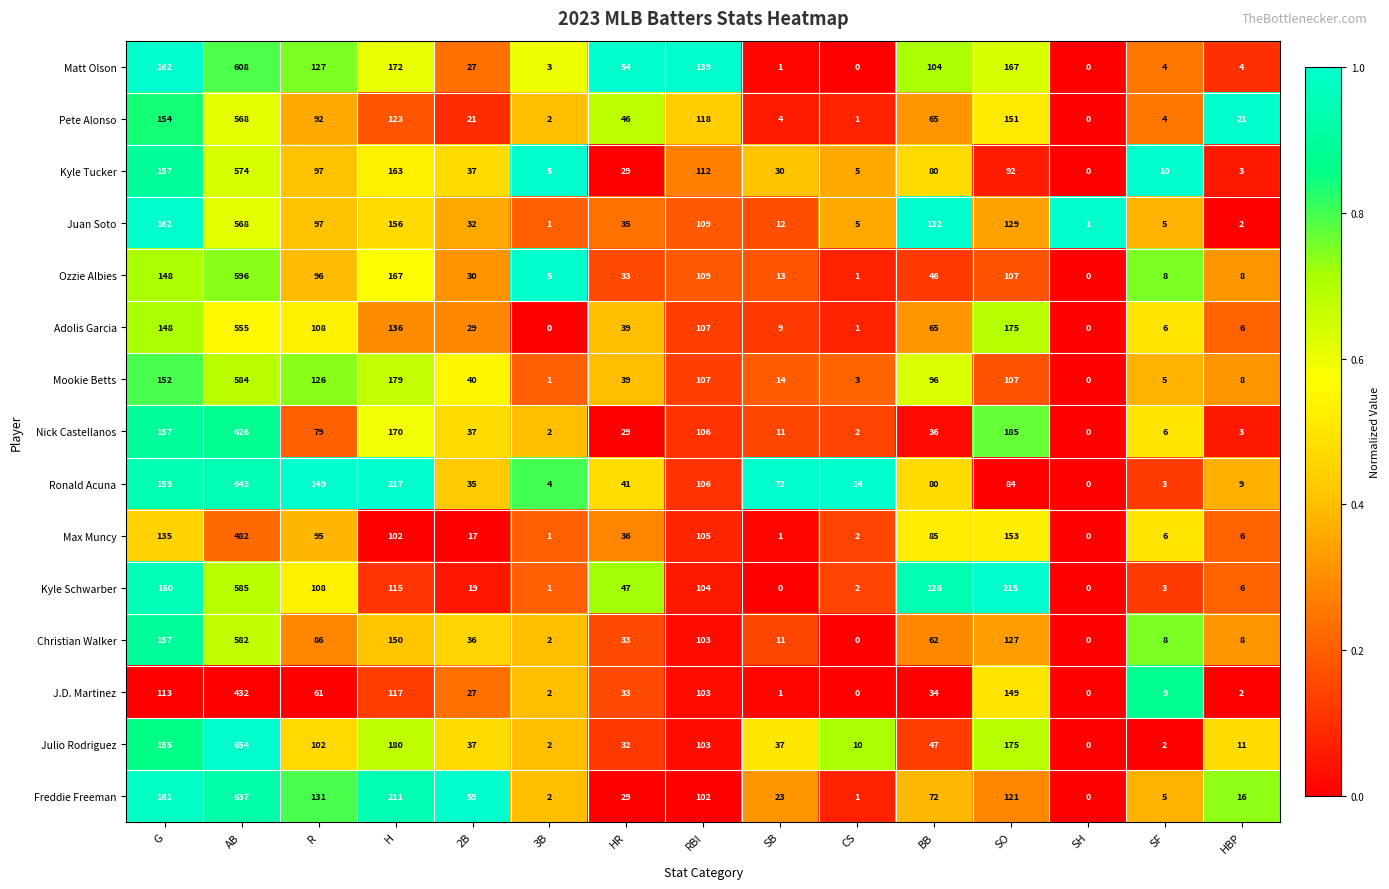

At which label does J.D. Martinez reach its peak?

AB